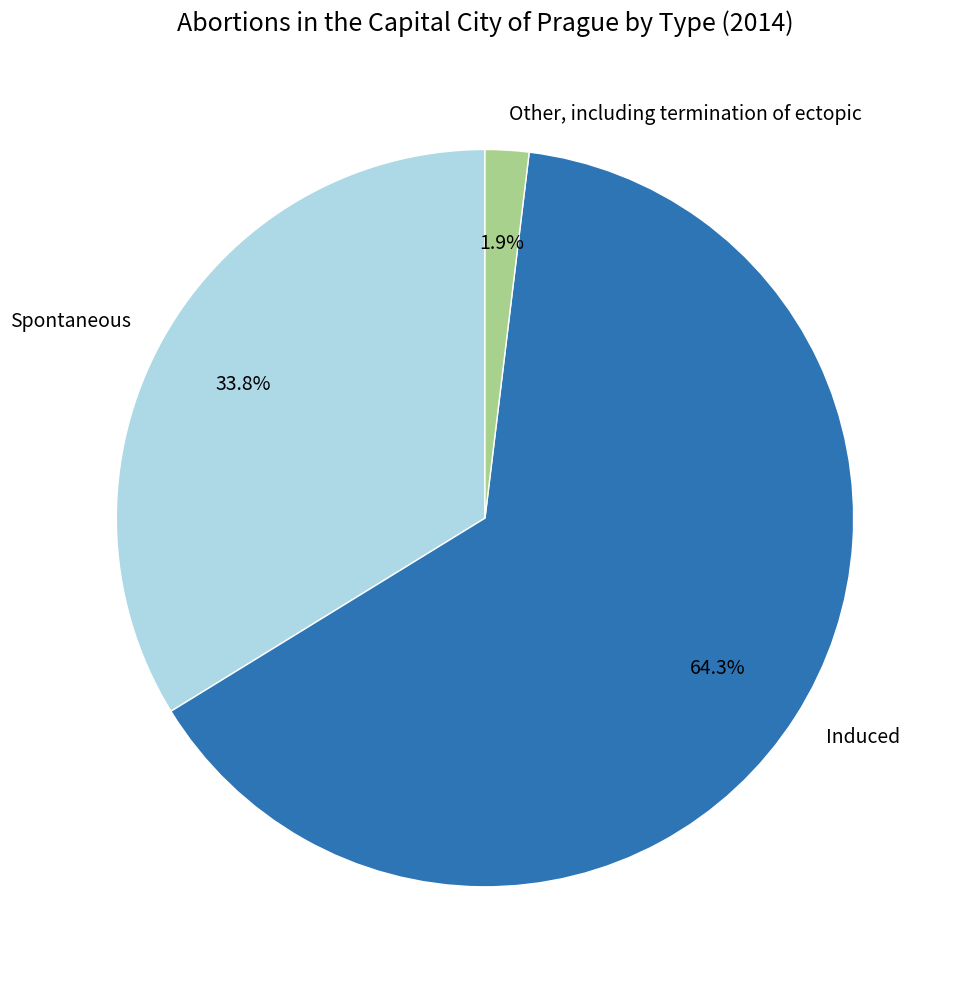

Does Induced account for over 50% of the chart?

Yes